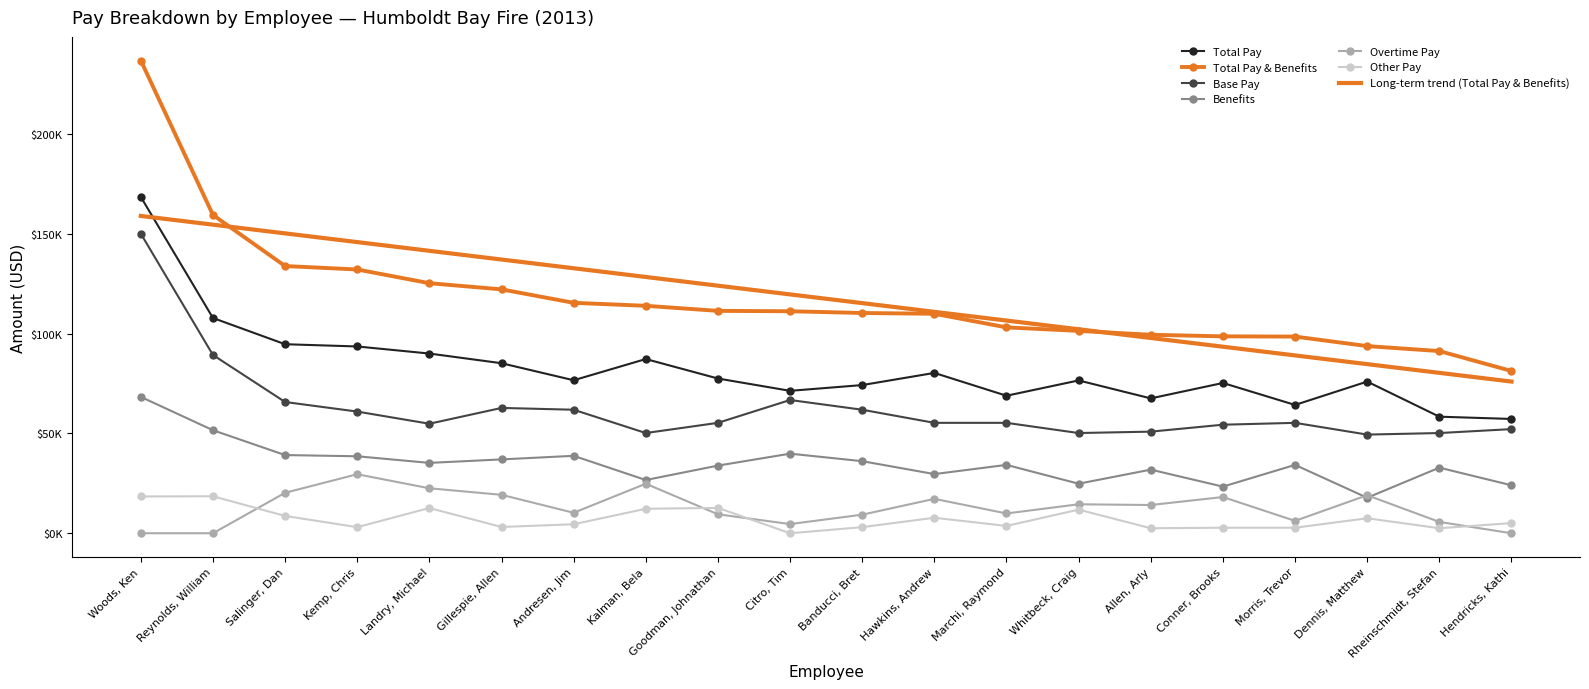

How many data points in Total Pay are less than 76606?

10